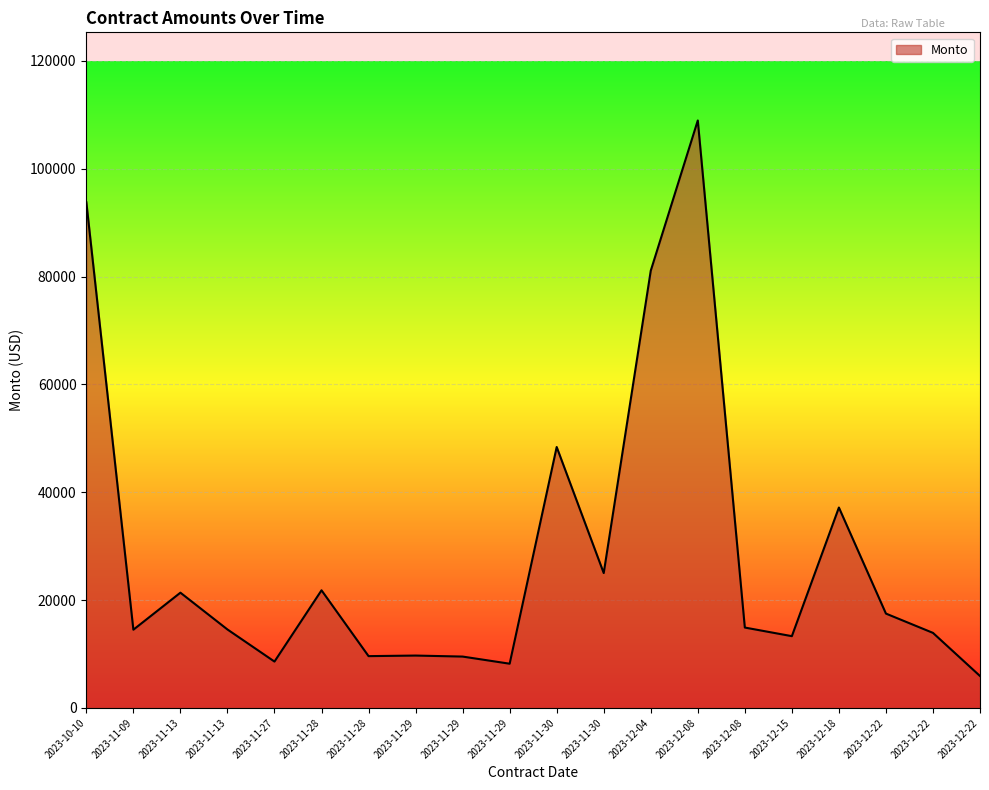

What is the approximate value at 2023-11-29?

9526.9